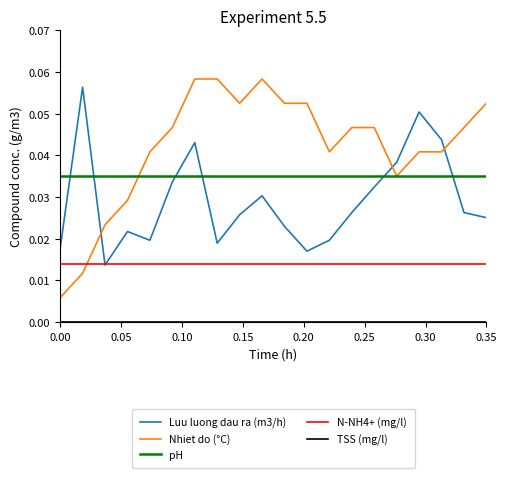

True or false: pH and N-NH4+ (mg/l) cross at least once.

False